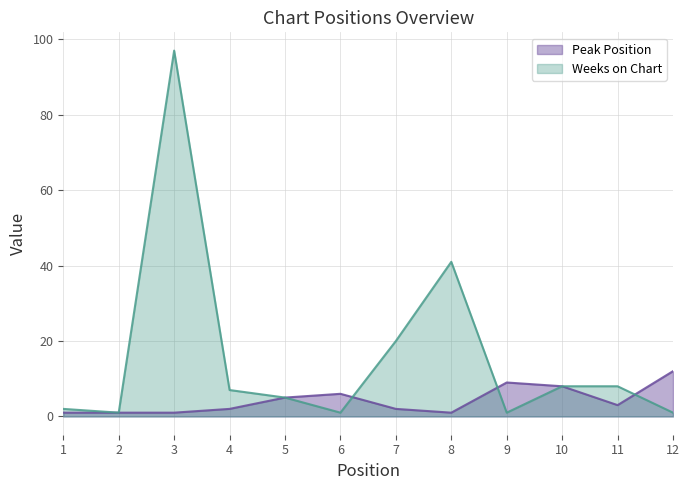

Is it true that Peak Position equals 3 at 11?

True